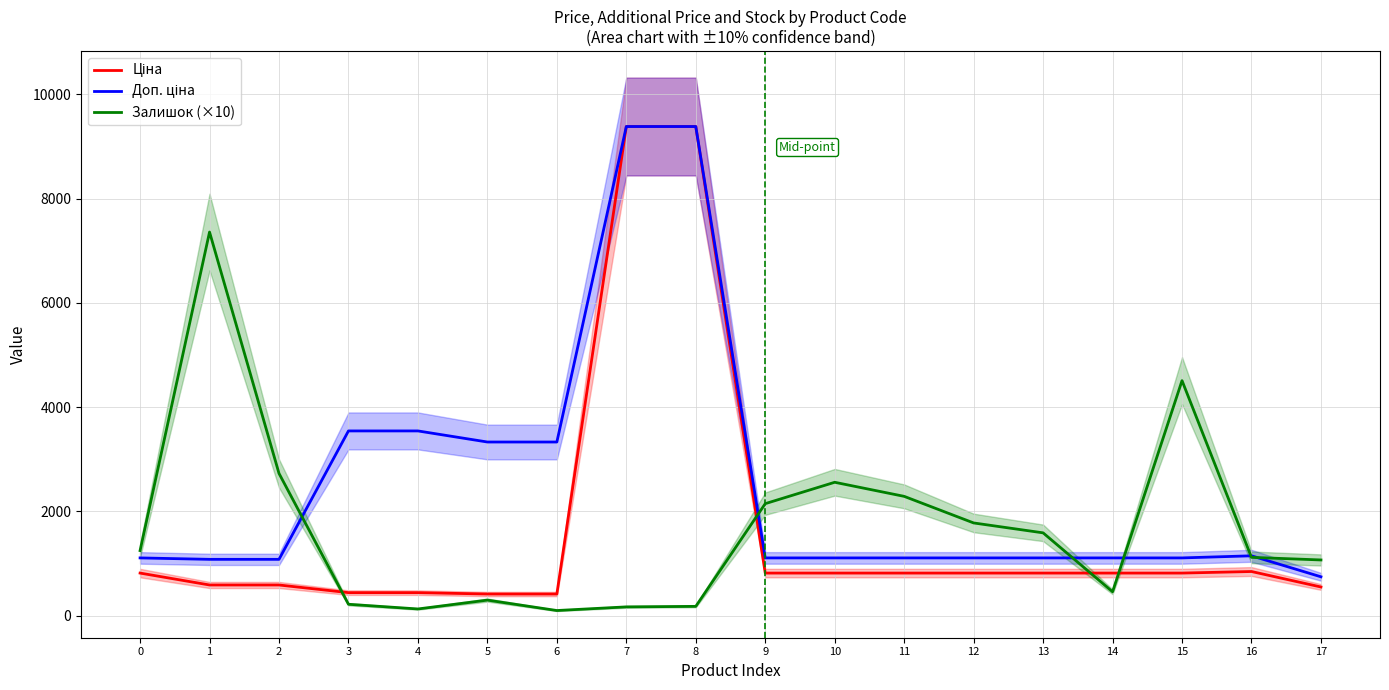

What is the value of the Ціна point at the 2nd from the left?

589.9